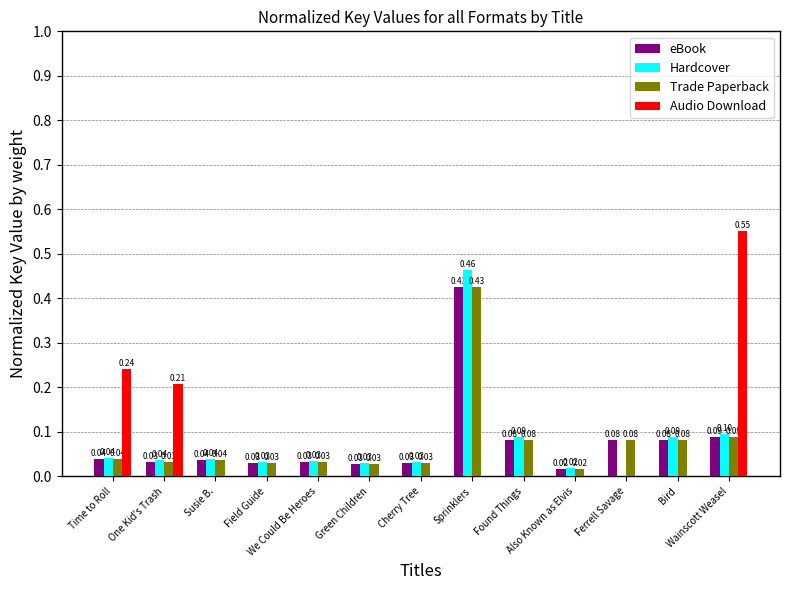

What position from the left is Cherry Tree?

7